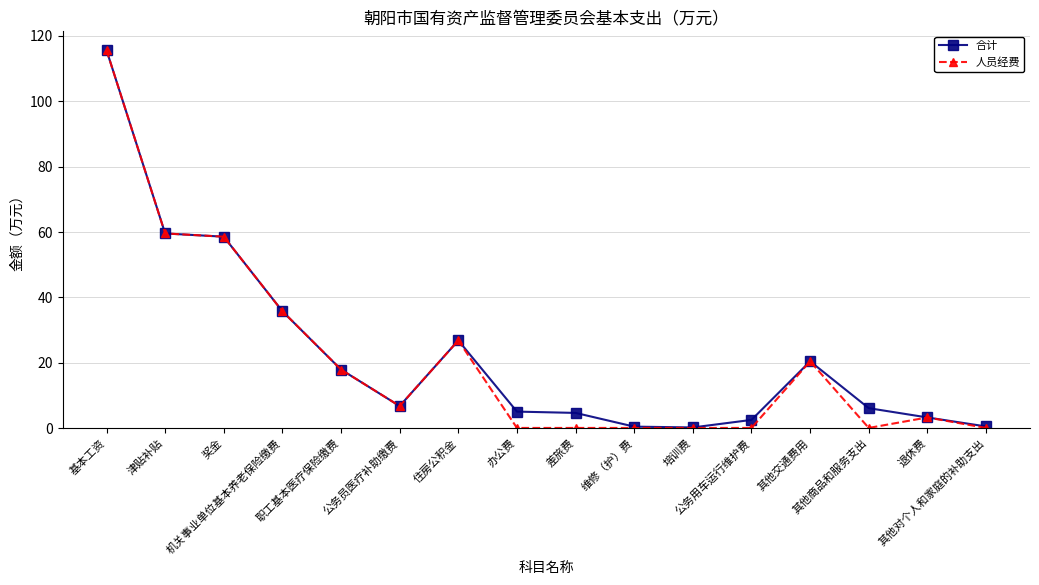

Which category has the highest value in the 人员经费 series?

基本工资